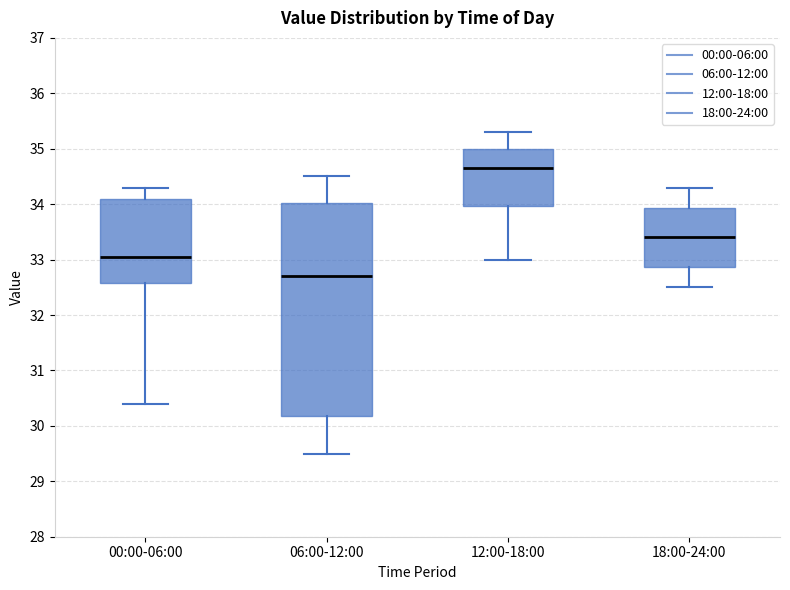

Reading left to right, transcribe this box plot: for each box, give where its median line is, the range the box spans, and where its two whiskers end, as read against the y-axis. The values are not printed on the chart, so give them approximately, as read against the axis.

00:00-06:00: median 33.1, box 32.6 to 34.1, whiskers 30.4 to 34.3
06:00-12:00: median 32.7, box 30.2 to 34.0, whiskers 29.5 to 34.5
12:00-18:00: median 34.7, box 34.0 to 35.0, whiskers 33.0 to 35.3
18:00-24:00: median 33.4, box 32.9 to 33.9, whiskers 32.5 to 34.3